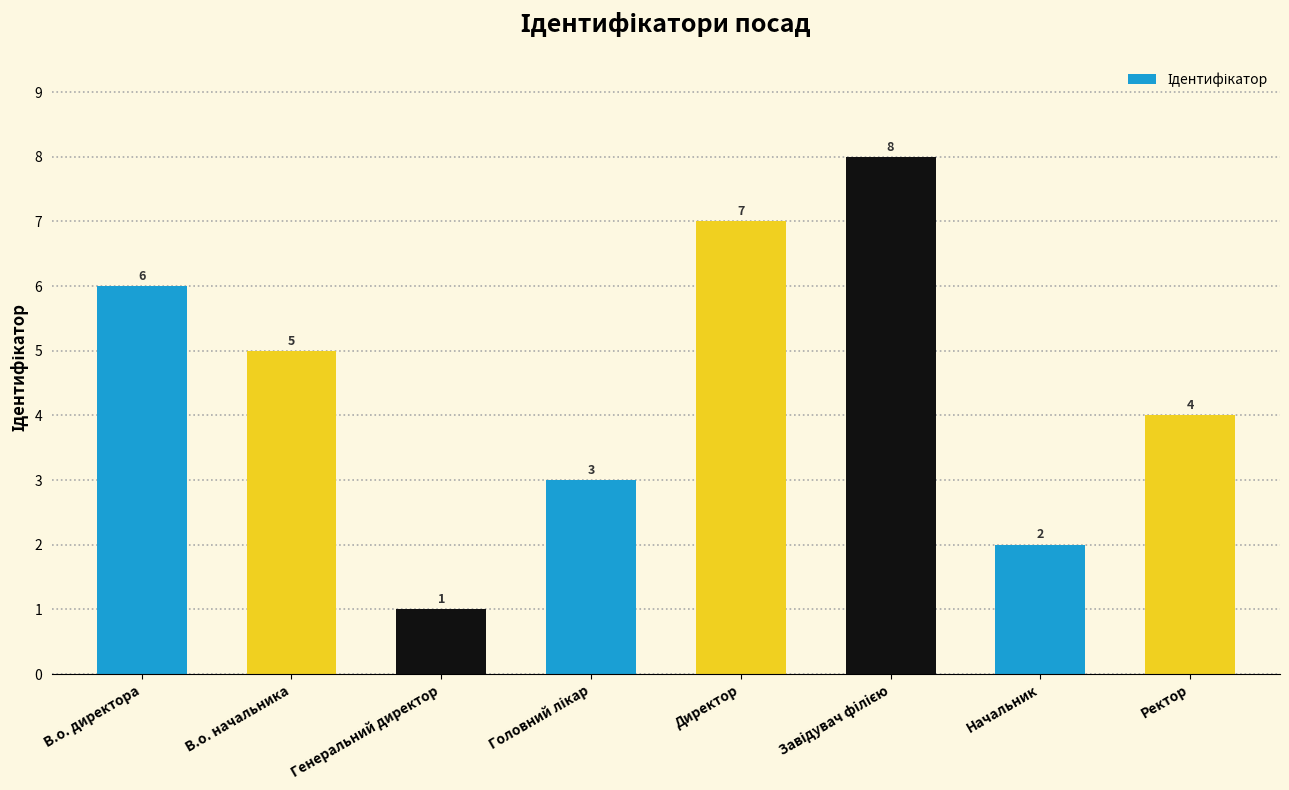

Where is the data nearest to the value 4?

Ректор